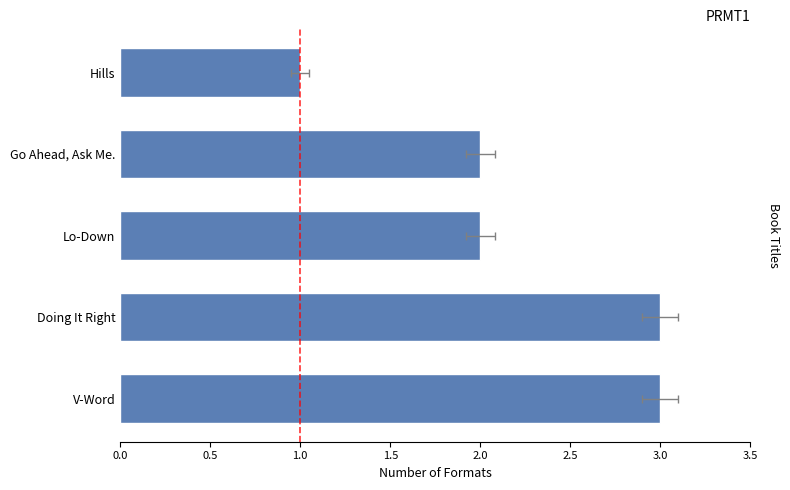

What is the maximum value shown in the chart?

3